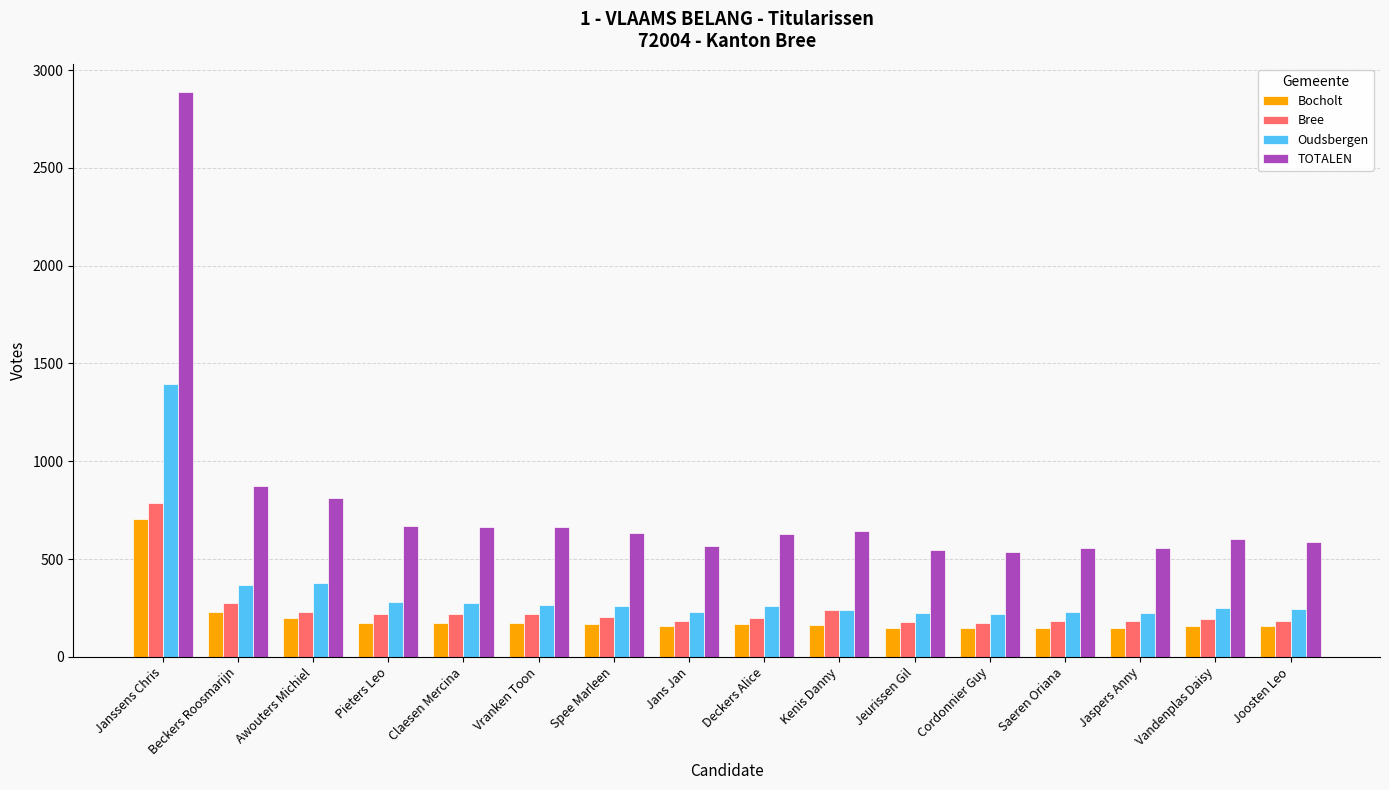

What is the label of the 6th bar from the right?

Jeurissen Gil